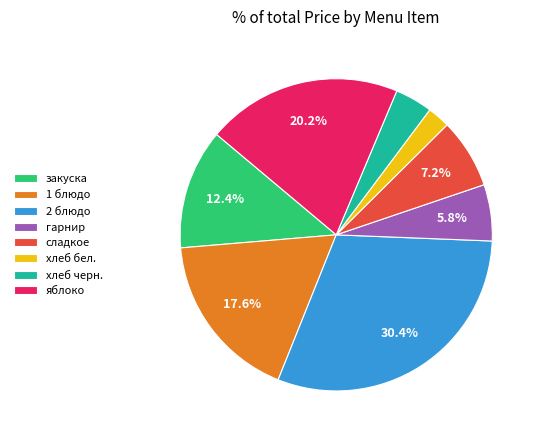

Is яблоко the majority of the pie?

No